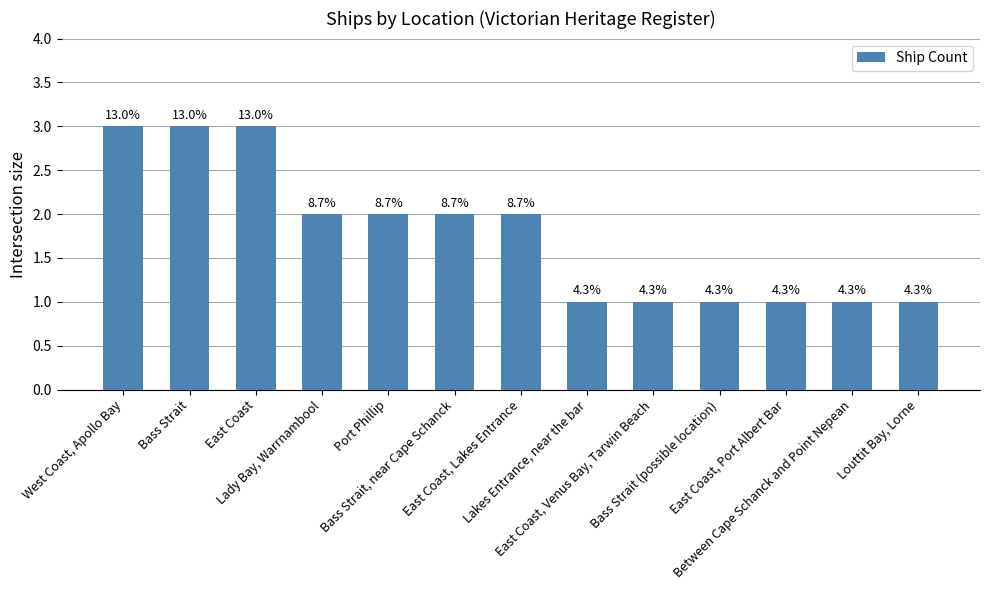

Does the chart contain any negative values?

No